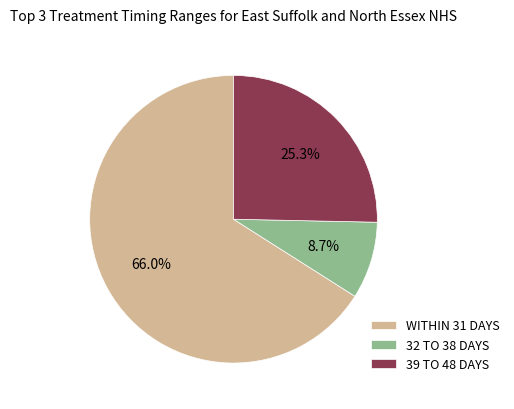

Which category has the biggest portion of the pie?

WITHIN 31 DAYS